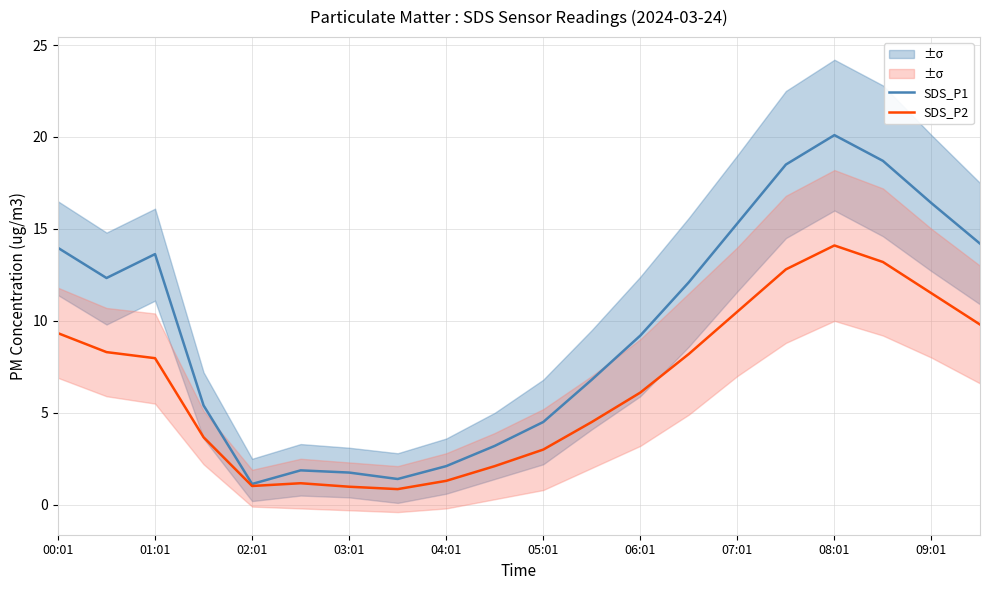

How many values in the SDS_P1 series are below 12?

10